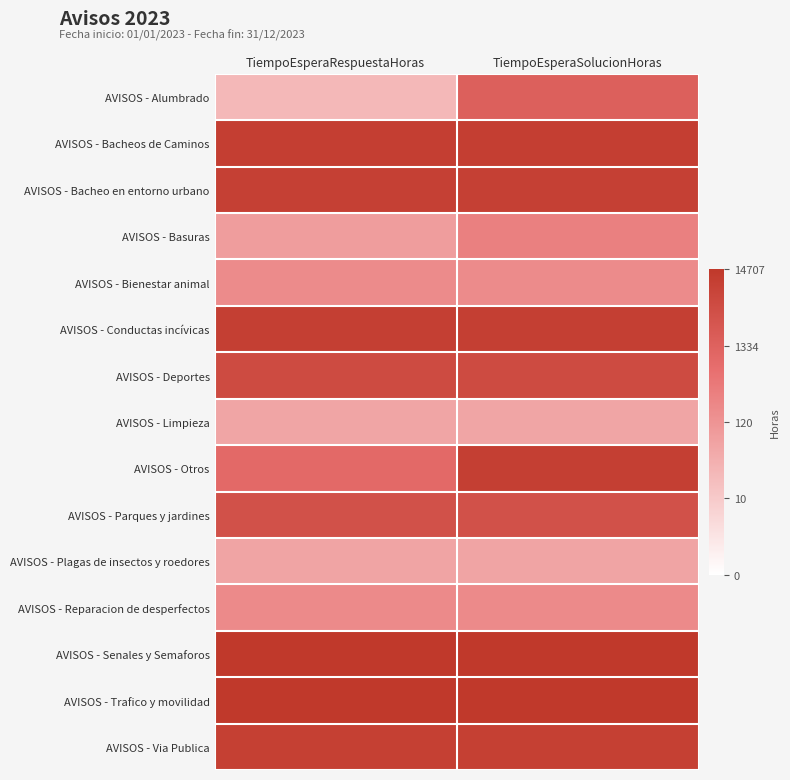

Reading right to left, list all the values displayed in this chart.

AVISOS - Alumbrado: TiempoEsperaSolucionHoras=7.3	TiempoEsperaRespuestaHoras=3.2
AVISOS - Bacheos de Caminos: TiempoEsperaSolucionHoras=9.2	TiempoEsperaRespuestaHoras=9.2
AVISOS - Bacheo en entorno urbano: TiempoEsperaSolucionHoras=9.1	TiempoEsperaRespuestaHoras=9.1
AVISOS - Basuras: TiempoEsperaSolucionHoras=5.7	TiempoEsperaRespuestaHoras=4.4
AVISOS - Bienestar animal: TiempoEsperaSolucionHoras=5.2	TiempoEsperaRespuestaHoras=5.2
AVISOS - Conductas incívicas: TiempoEsperaSolucionHoras=9.2	TiempoEsperaRespuestaHoras=9.2
AVISOS - Deportes: TiempoEsperaSolucionHoras=8.5	TiempoEsperaRespuestaHoras=8.5
AVISOS - Limpieza: TiempoEsperaSolucionHoras=4.0	TiempoEsperaRespuestaHoras=4.0
AVISOS - Otros: TiempoEsperaSolucionHoras=9.2	TiempoEsperaRespuestaHoras=6.8
AVISOS - Parques y jardines: TiempoEsperaSolucionHoras=8.1	TiempoEsperaRespuestaHoras=8.1
AVISOS - Plagas de insectos y roedores: TiempoEsperaSolucionHoras=4.1	TiempoEsperaRespuestaHoras=4.1
AVISOS - Reparacion de desperfectos: TiempoEsperaSolucionHoras=5.2	TiempoEsperaRespuestaHoras=5.2
AVISOS - Senales y Semaforos: TiempoEsperaSolucionHoras=9.5	TiempoEsperaRespuestaHoras=9.5
AVISOS - Trafico y movilidad: TiempoEsperaSolucionHoras=9.6	TiempoEsperaRespuestaHoras=9.6
AVISOS - Via Publica: TiempoEsperaSolucionHoras=9.2	TiempoEsperaRespuestaHoras=9.2